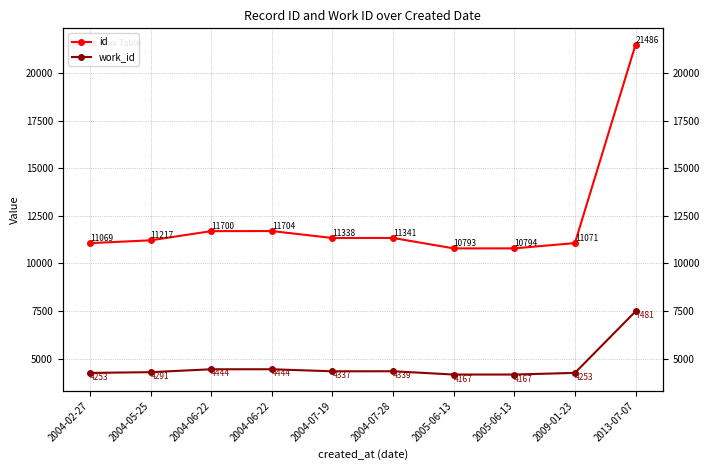

At which category is the sum across all series the highest?

2013-07-07